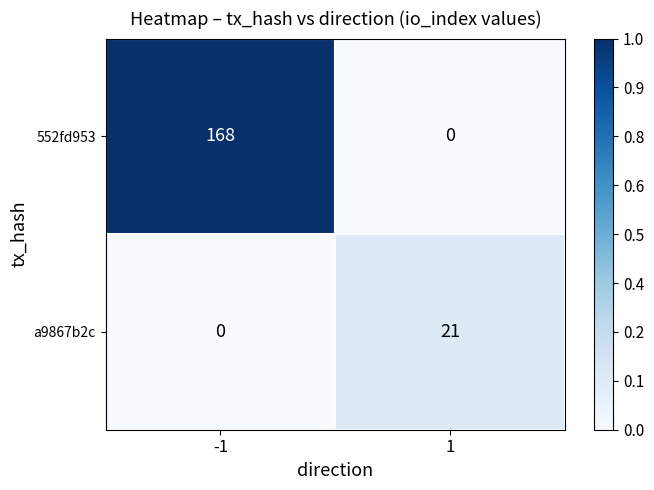

What is the sum of all a9867b2c values?

21